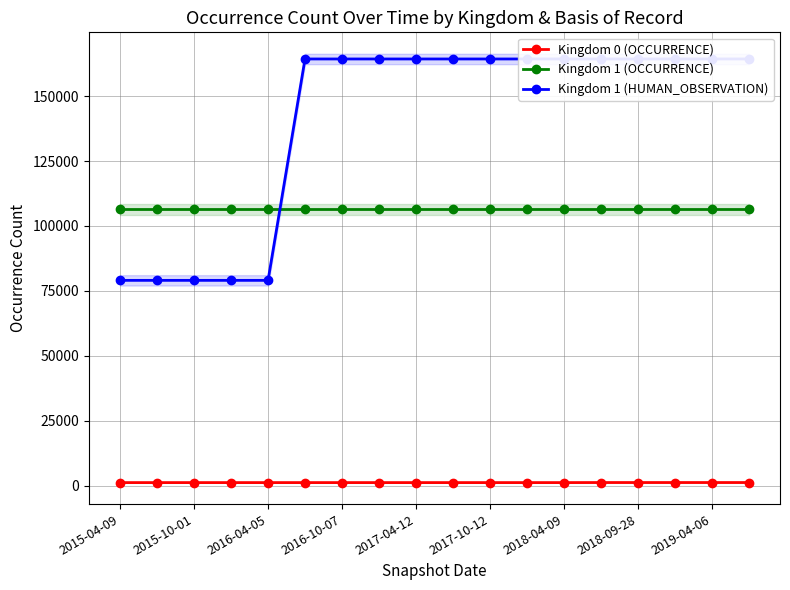

True or false: Kingdom 1 (OCCURRENCE) and Kingdom 0 (OCCURRENCE) cross at least once.

False